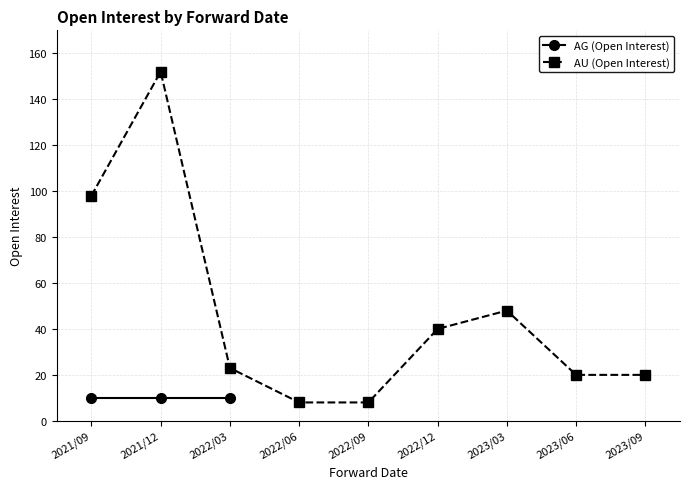

List the labels in order of value, largest first.

2021/12, 2021/09, 2023/03, 2022/12, 2022/03, 2023/06, 2023/09, 2022/06, 2022/09